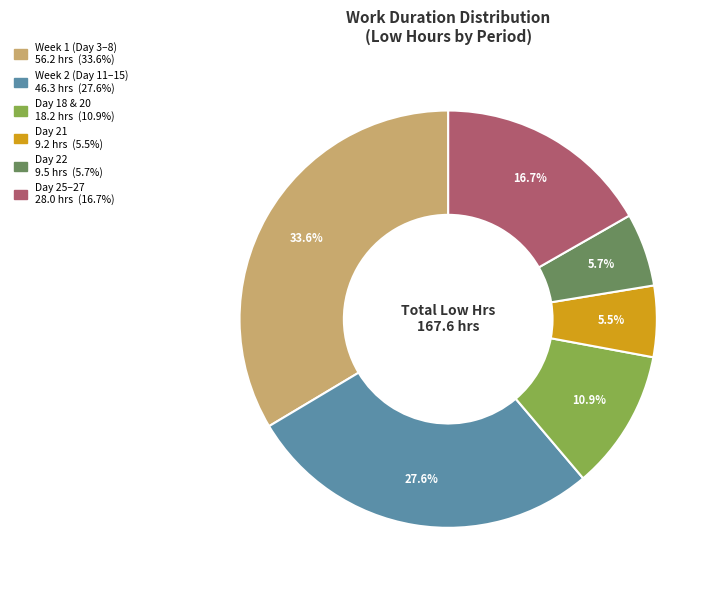

Is there any slice that represents more than half of the pie?

No